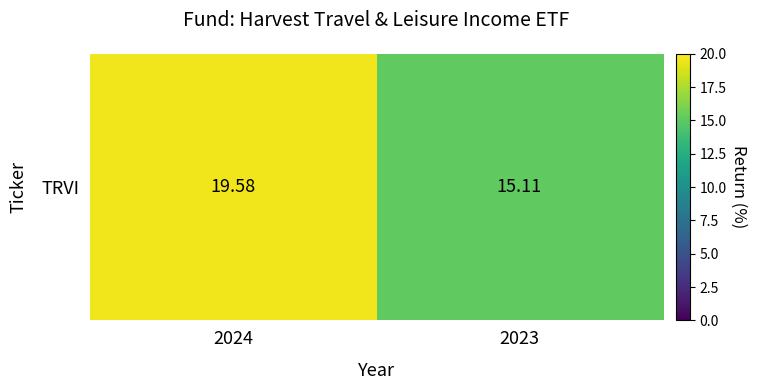

What is the difference between the values at 2023 and 2024?

4.5